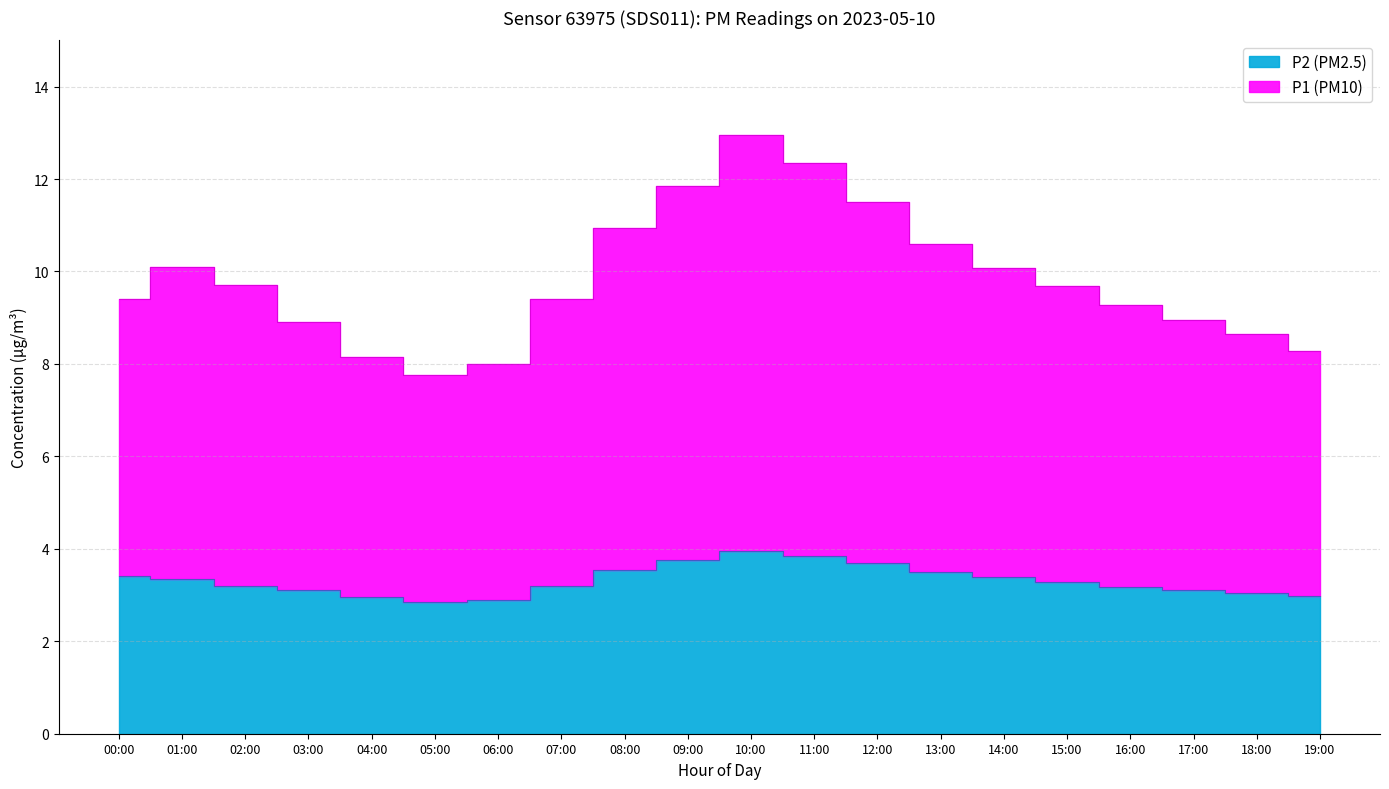

List the labels in order of value, largest first.

10:00, 11:00, 09:00, 12:00, 08:00, 13:00, 01:00, 14:00, 02:00, 15:00, 00:00, 07:00, 16:00, 17:00, 03:00, 18:00, 19:00, 04:00, 06:00, 05:00